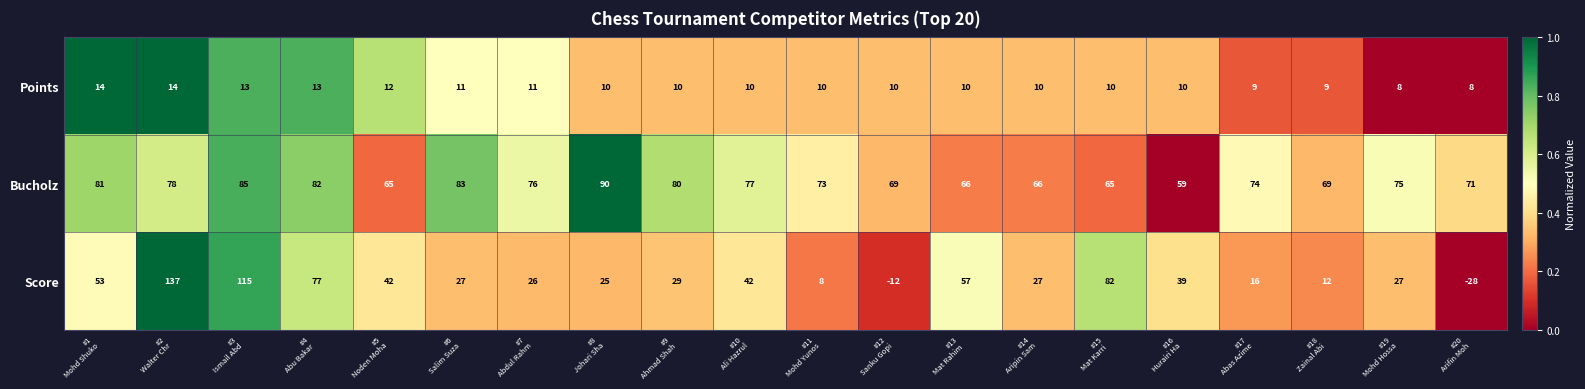

What is the difference between the second highest and minimum values in the Bucholz series?

26